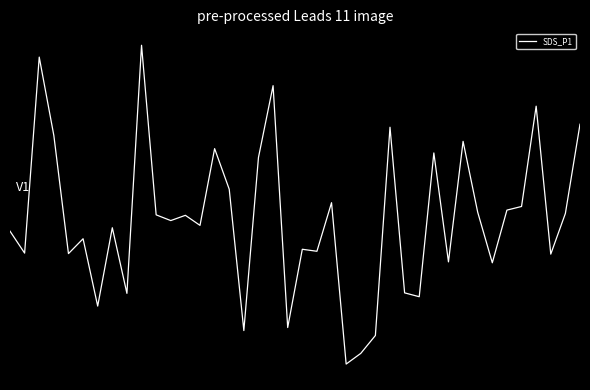

At which label does the data first exceed 0?

2